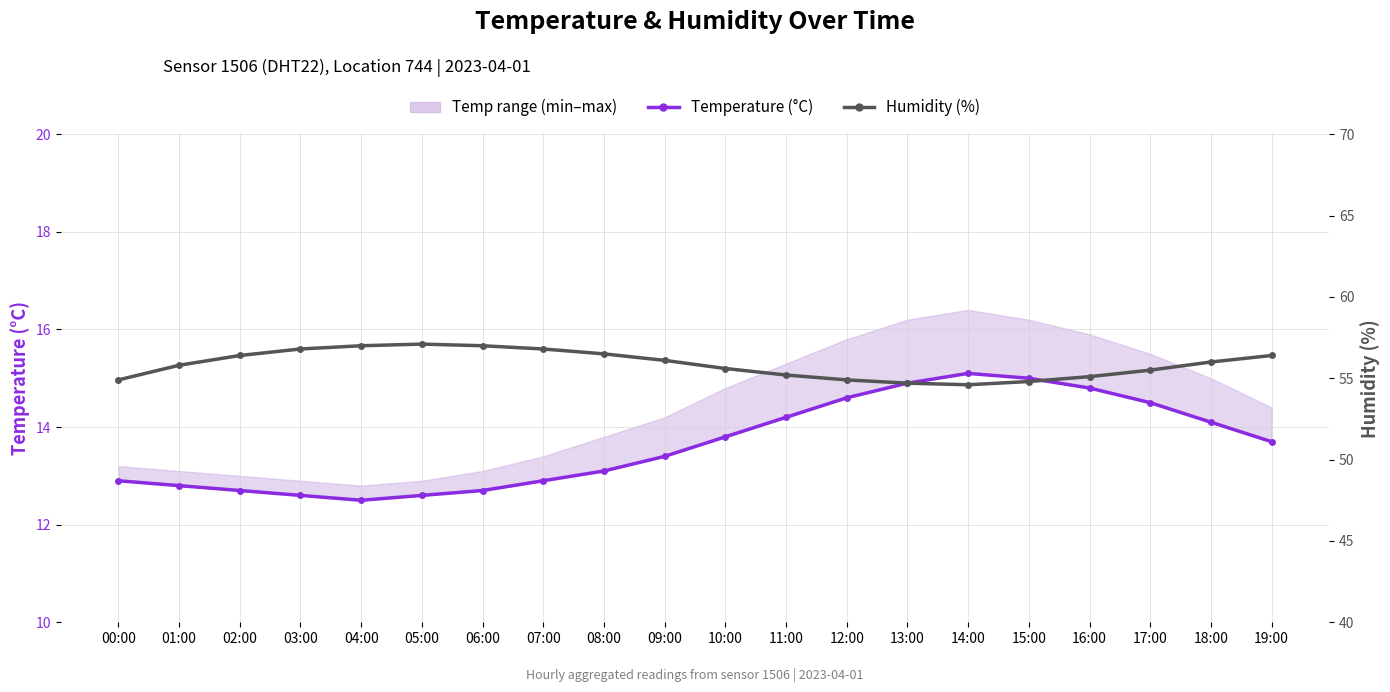

How many interior local peaks does the Humidity (%) series have?

1